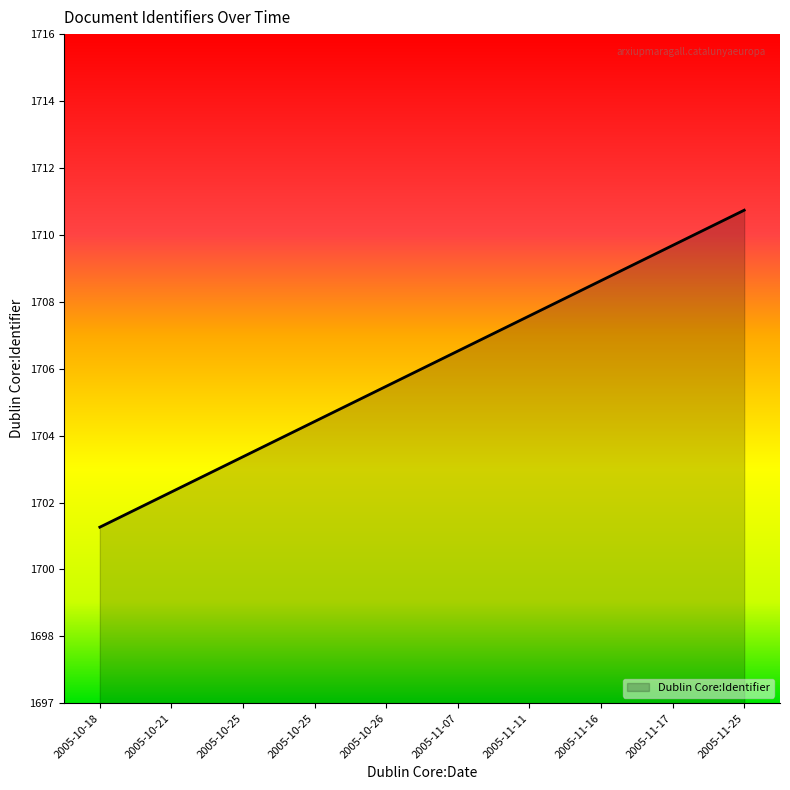

The chart shows a value of 1704 at 2005-10-25. True or false?

True